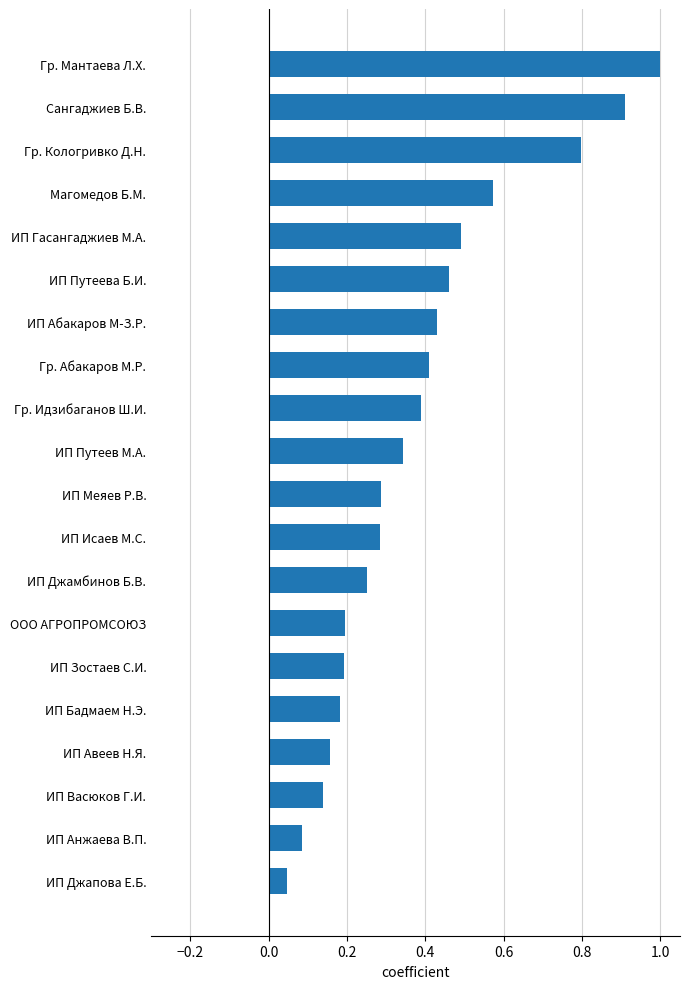

What is the change in value from Гр. Абакаров М.Р. to ИП Авеев Н.Я.?

-0.3